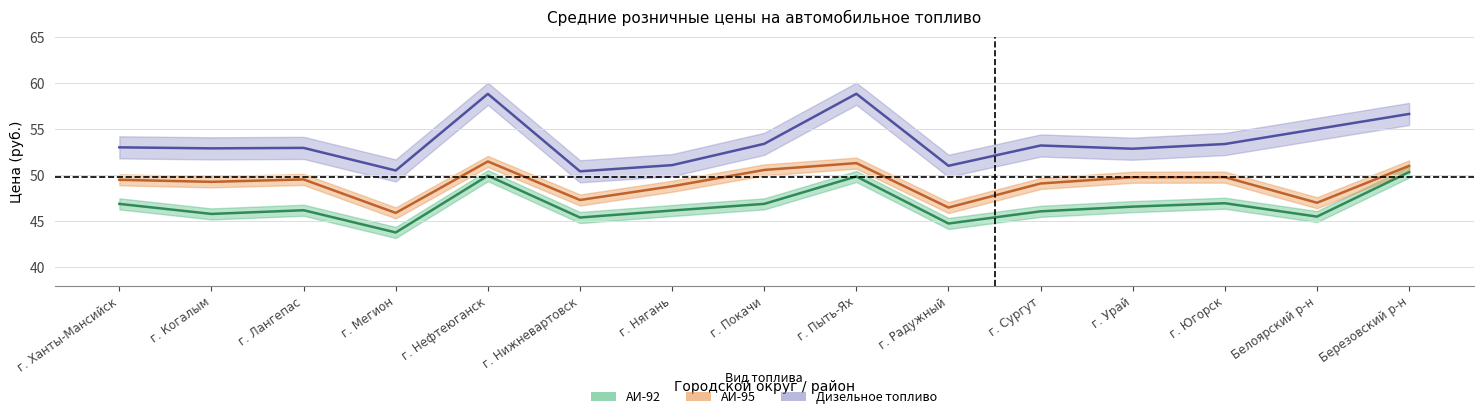

True or false: АИ-92 and Дизельное топливо cross at least once.

False